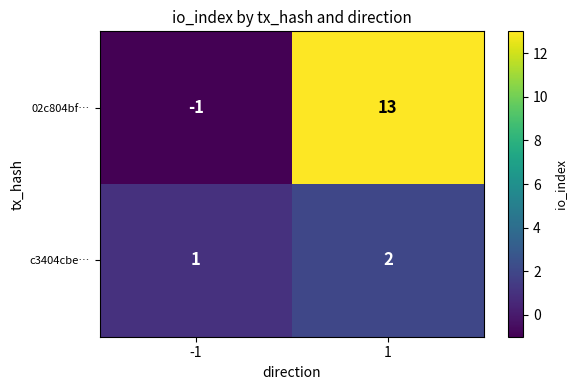

Which series has the largest total across all categories?

02c804bf…